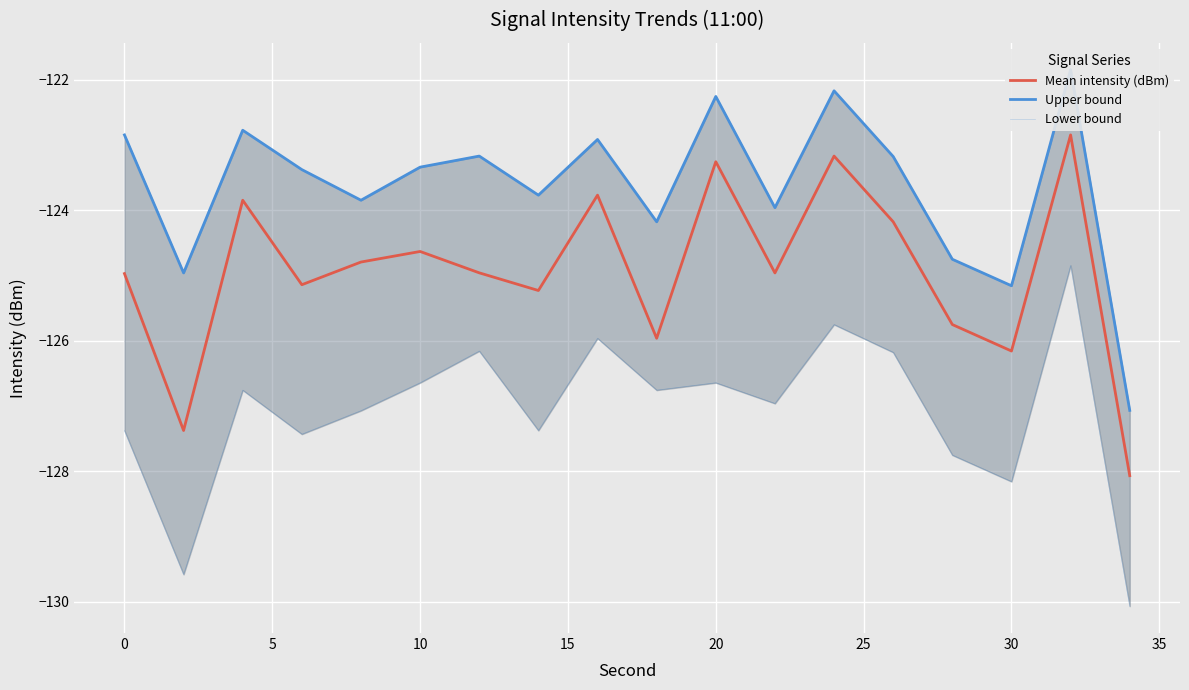

Is it true that Mean intensity (dBm) equals -124.6 at 10?

True